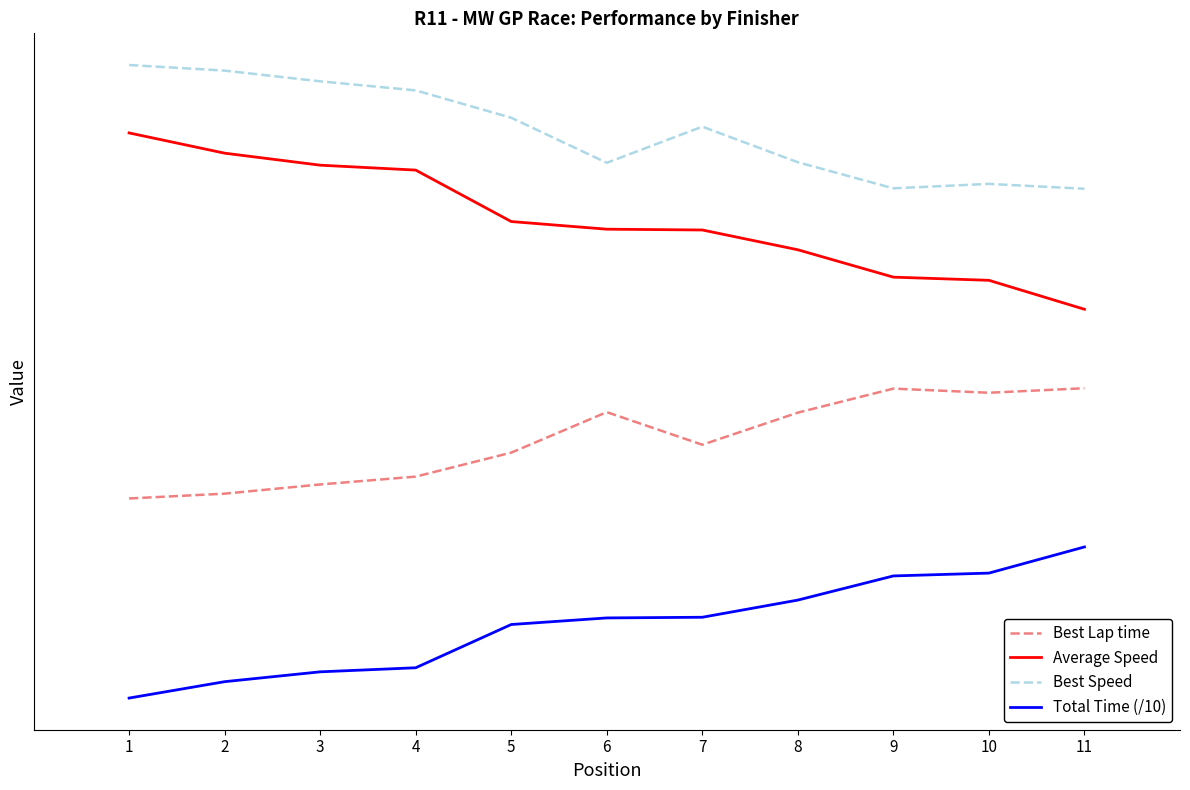

Which series has the largest range (max minus min)?

Average Speed